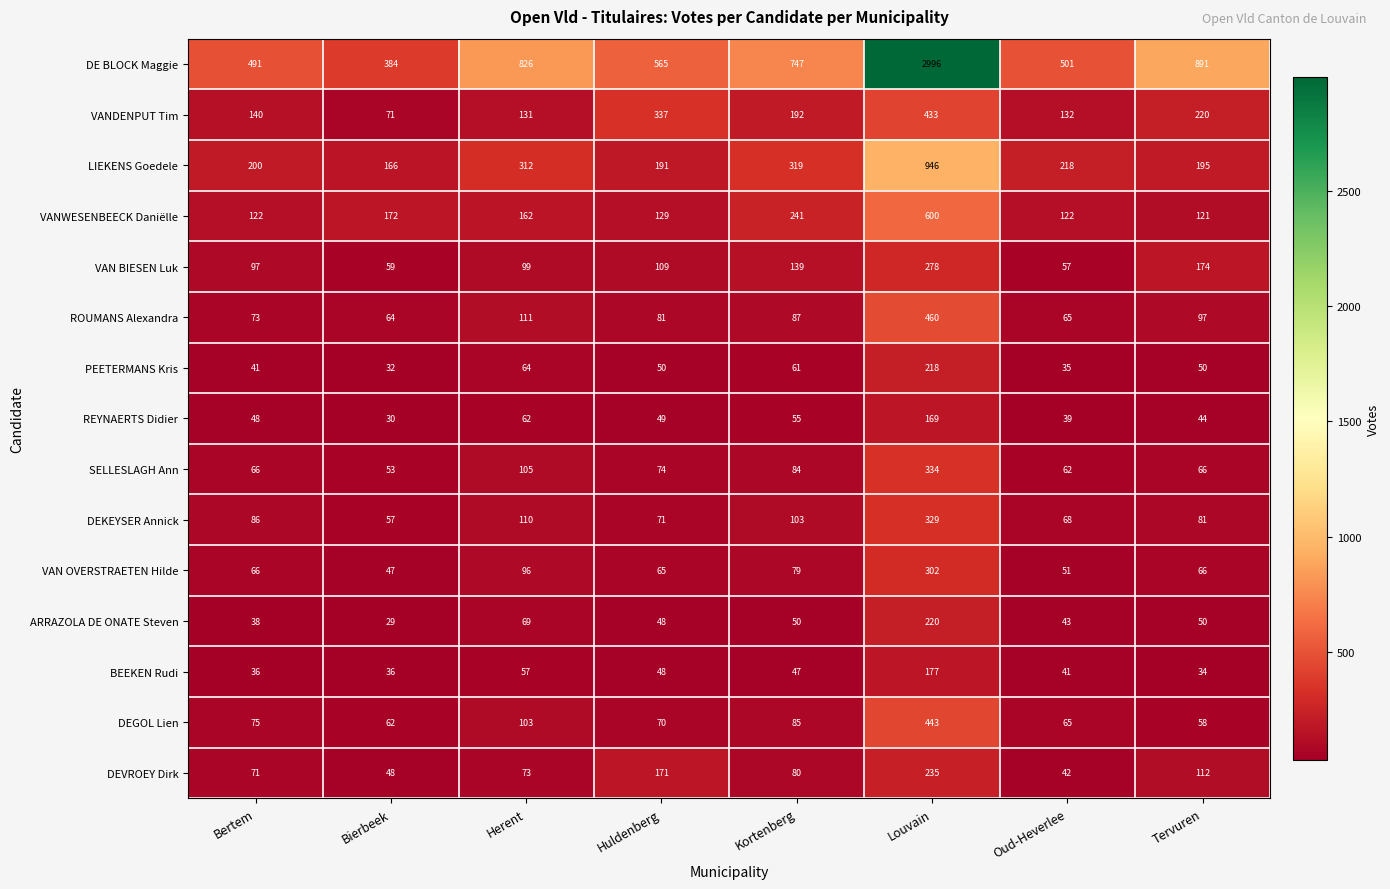

What is the greatest value displayed?

2996